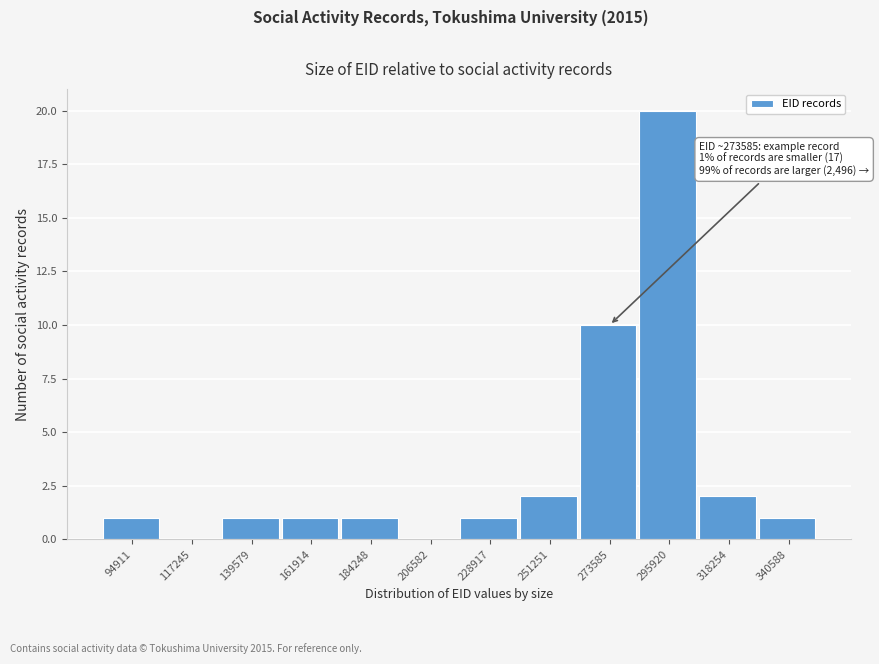

Reading left to right, list all the values displayed in this chart.

94911=1	117245=0	139579=1	161914=1	184248=1	206582=0	228917=1	251251=2	273585=10	295920=20	318254=2	340588=1